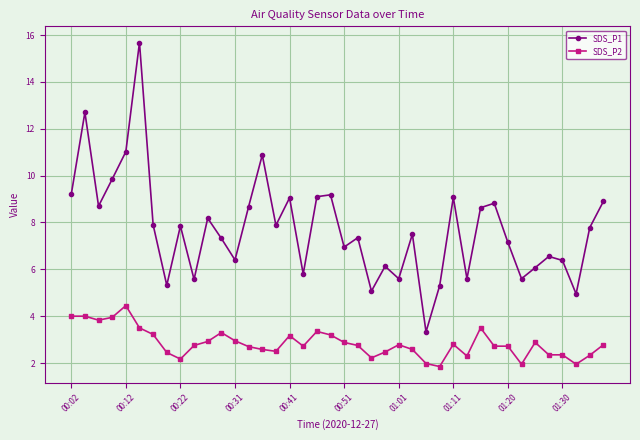

What is the value of the SDS_P1 point at the 6th from the left?

15.7